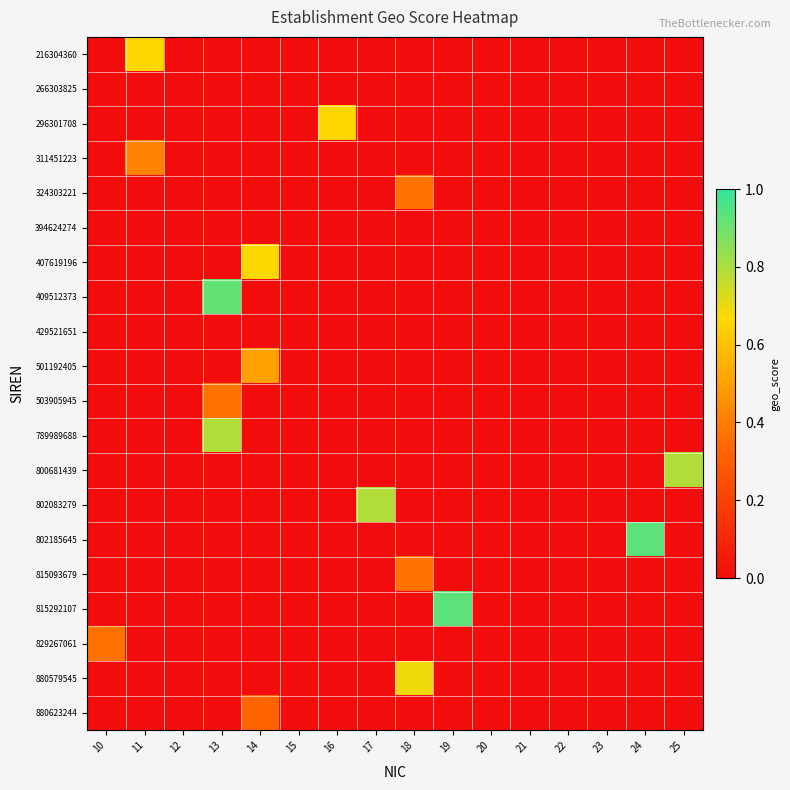

Which has a higher value, 22 or 13?

22